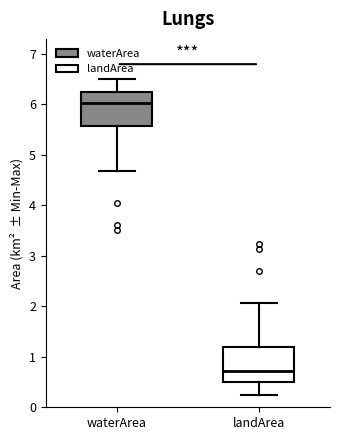

Which box has the lowest median line?

landArea